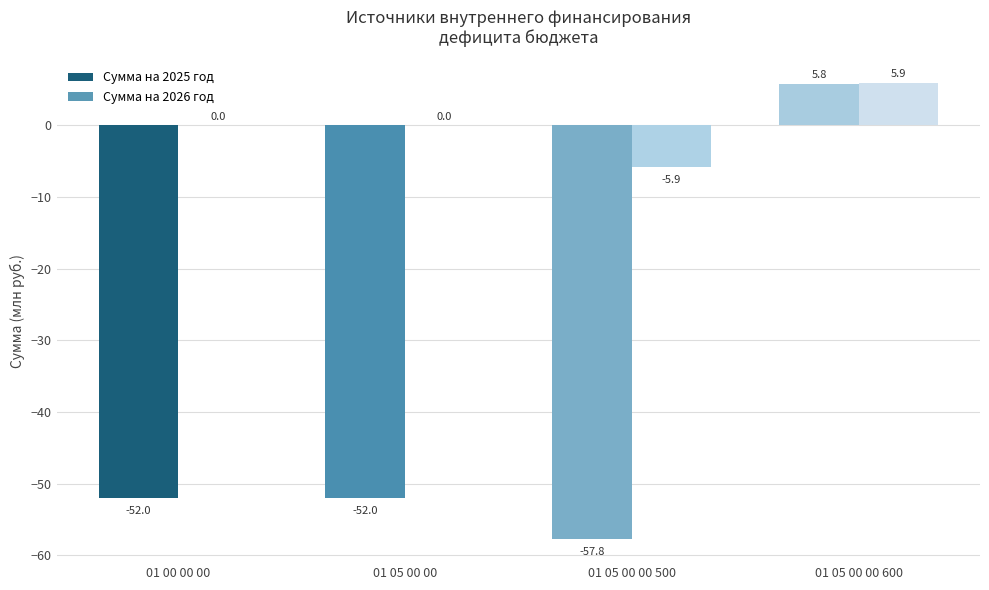

The value of Сумма на 2026 год at 01 05 00 00 is 0.0. True or false?

True